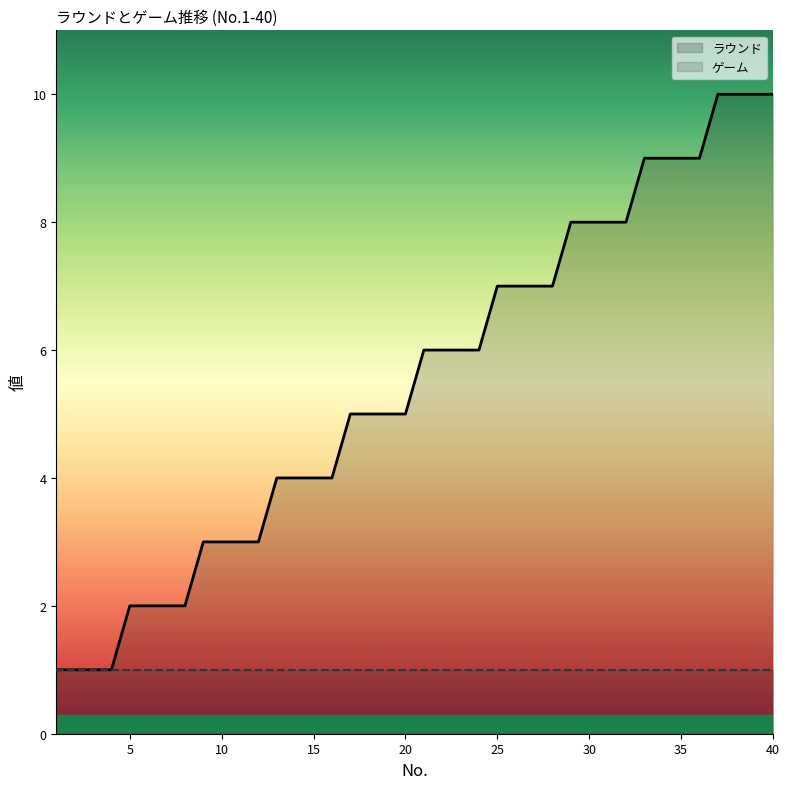

How many data points does each series have?

40